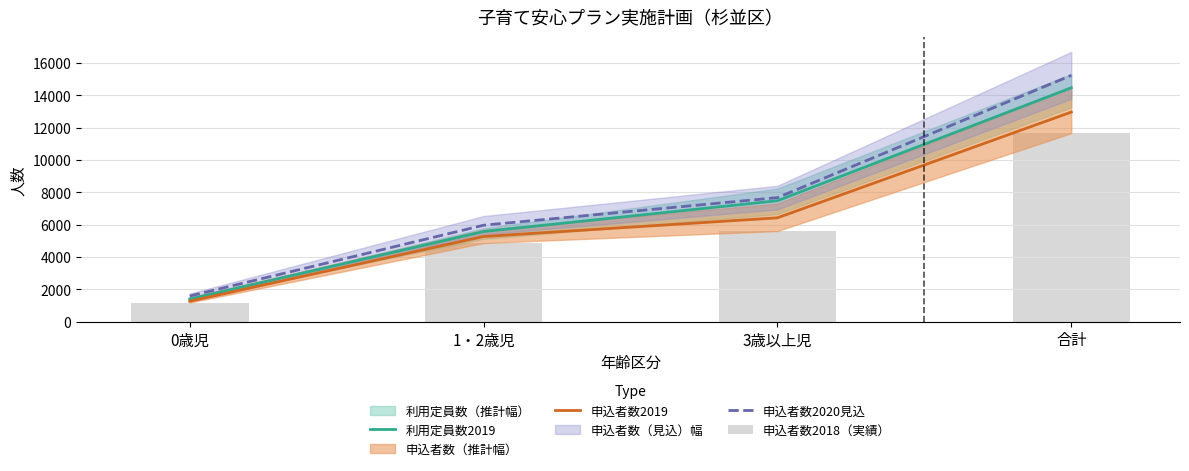

How many groups of bars are there?

4